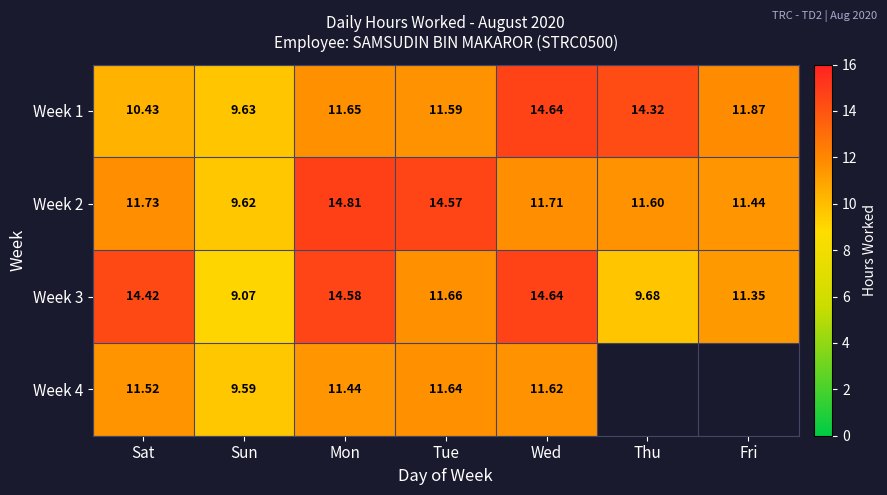

Is the value of Week 1 at Sun greater than the value of Week 4 at Tue?

No